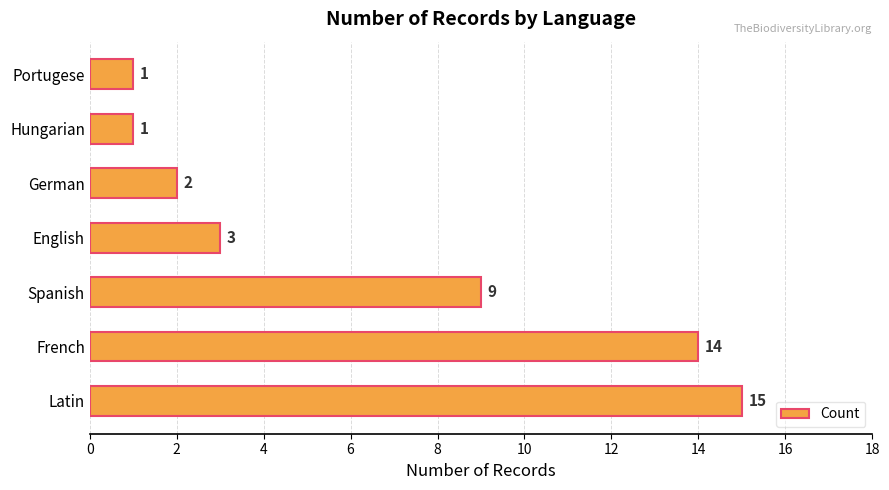

Is it true that the value at Latin is 15?

True